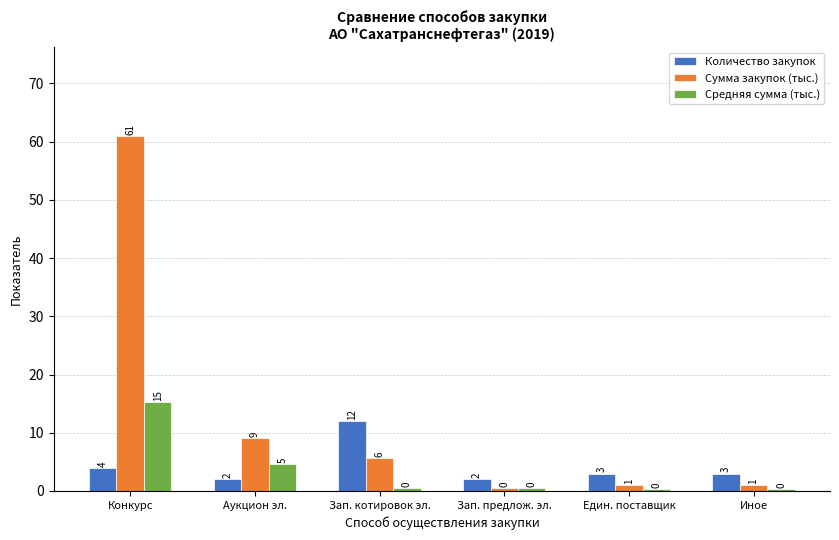

At which label is Сумма закупок (тыс.) closest to 30?

Аукцион эл.